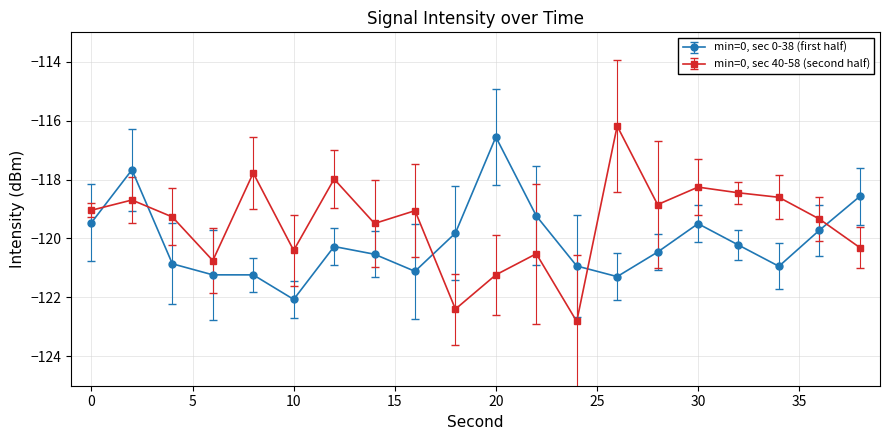

After their last crossing, which series has the higher values: min=0, sec 40-58 (second half) or min=0, sec 0-38 (first half)?

min=0, sec 0-38 (first half)